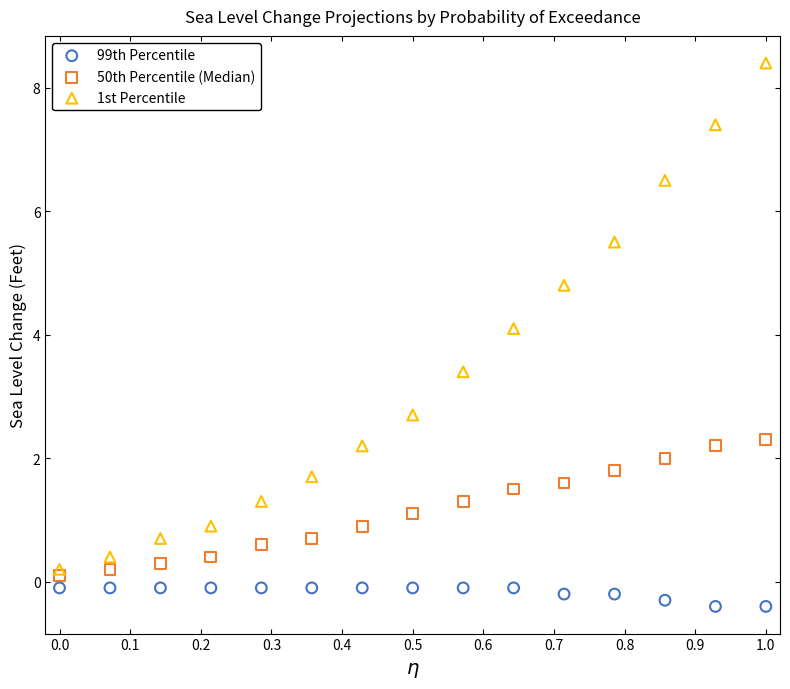

Which series has the widest spread of Y values?

1st Percentile